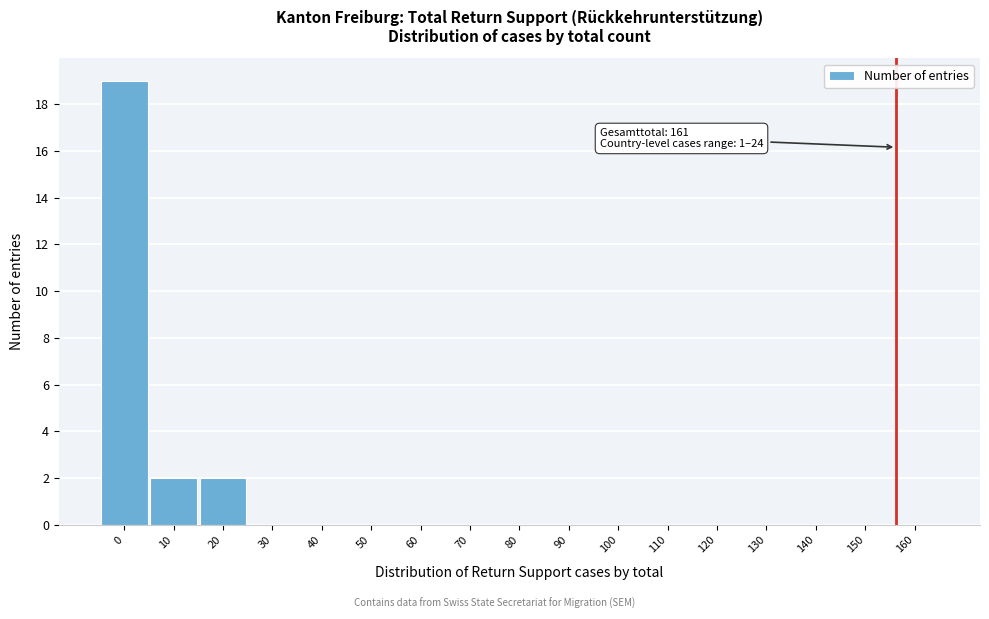

Reading left to right, what are all the values shown in this chart?

0=19	10=2	20=2	30=0	40=0	50=0	60=0	70=0	80=0	90=0	100=0	110=0	120=0	130=0	140=0	150=0	160=0